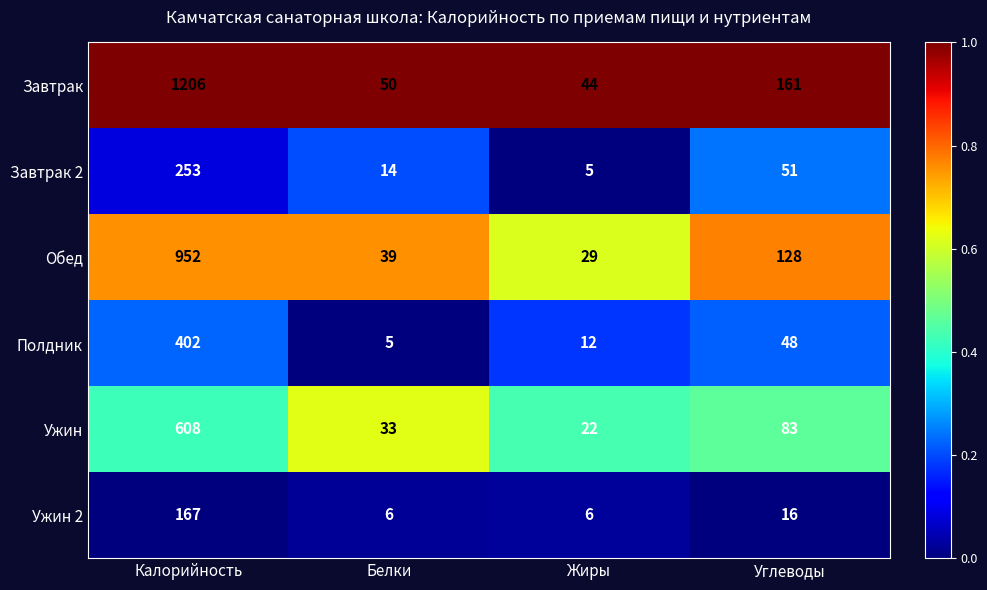

Which label corresponds to the largest value in the chart?

Калорийность